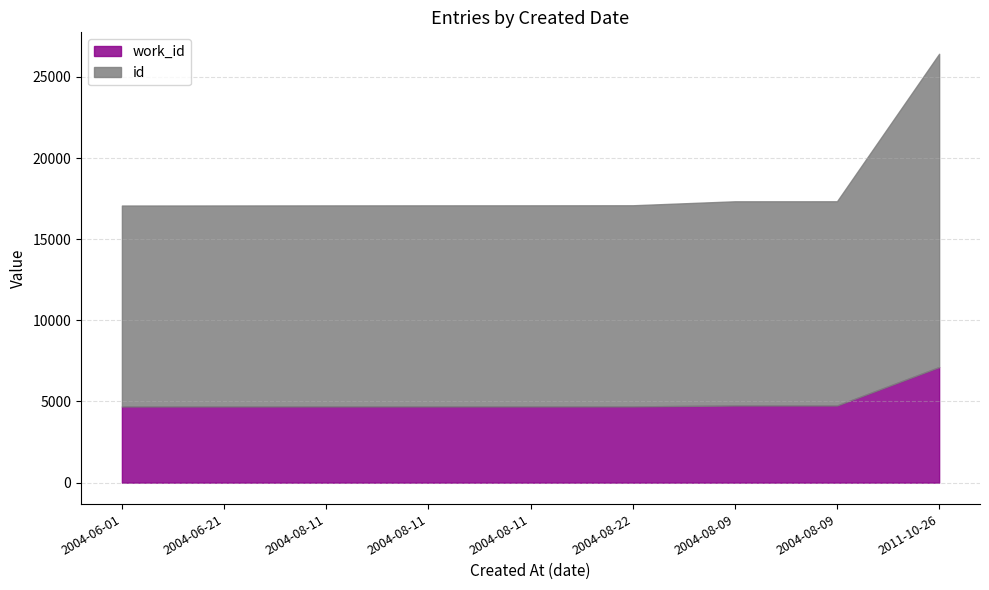

The work_id series shows 4696 at 2004-08-11. True or false?

True